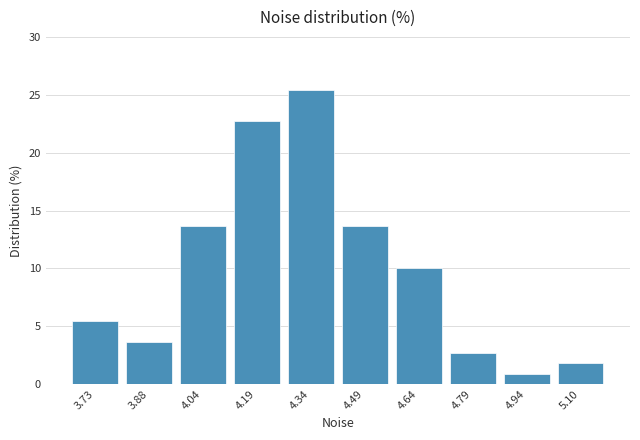

Over which range of the x-axis is the bar tallest?

4.26 to 4.42